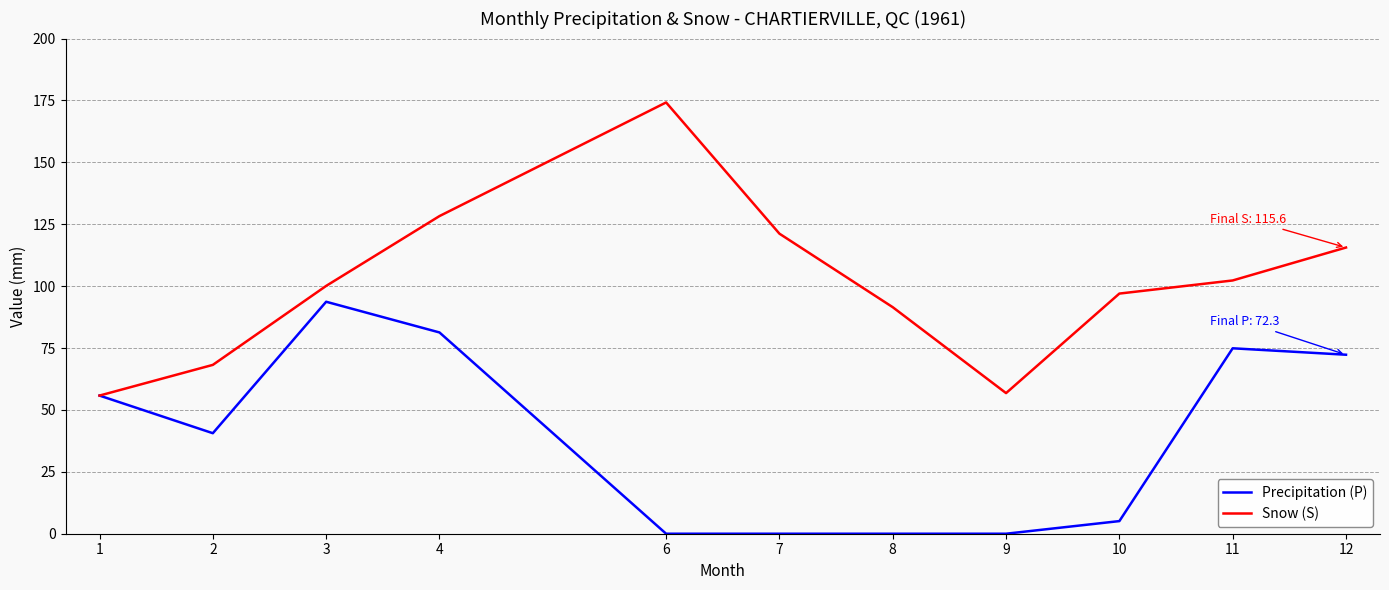

What is the total value across all series at 6?

174.2